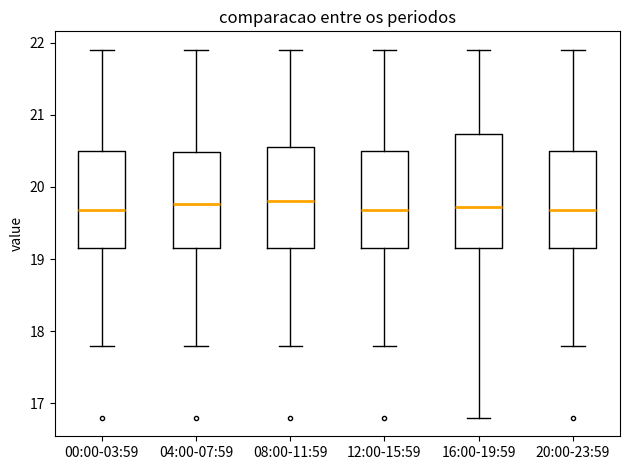

Comparing the boxes themselves (not the whiskers), which one is the tallest?

16:00-19:59